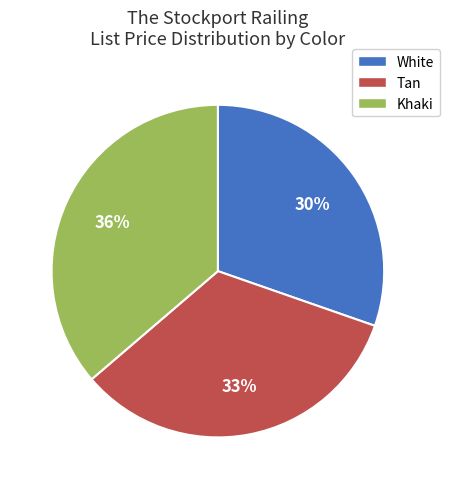

Is the sum of Khaki and White greater than half?

Yes